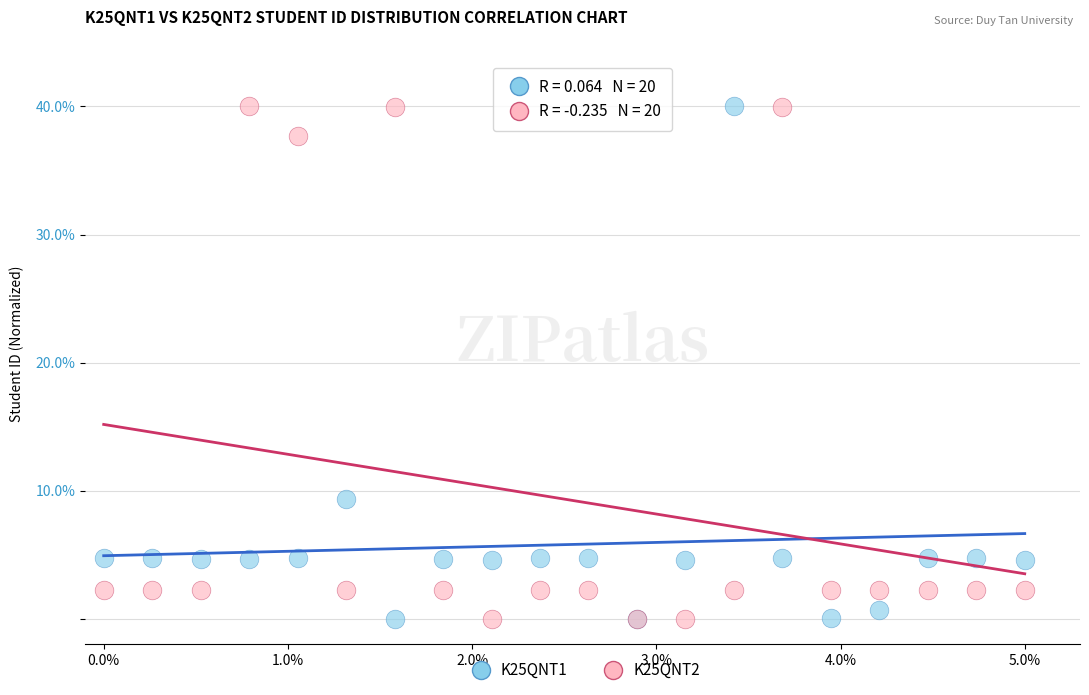

What is the X range (max minus min) for the scatter plot?

5.0